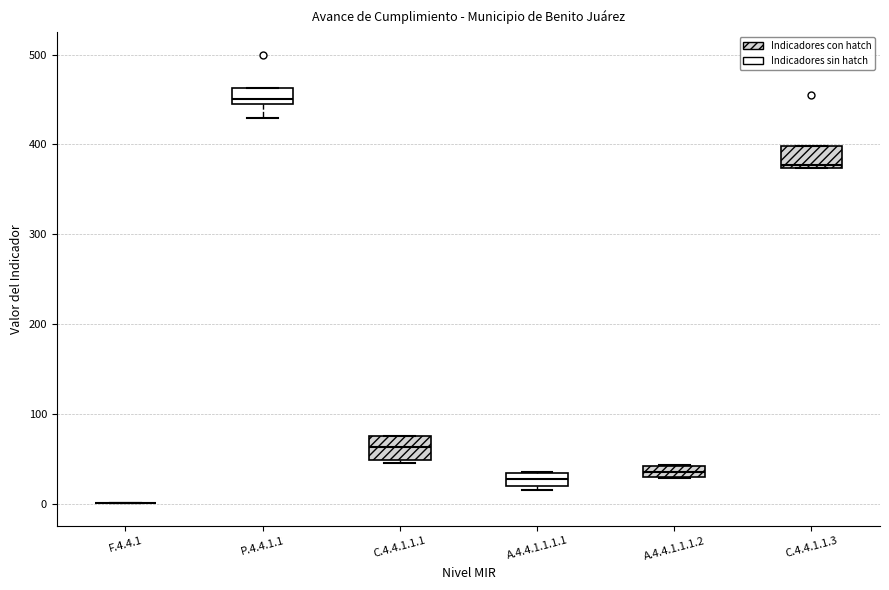

Where is the lower edge of the box for A.4.4.1.1.1.1 on the y-axis? The values are not printed on the chart, so give them approximately, as read against the axis.

20